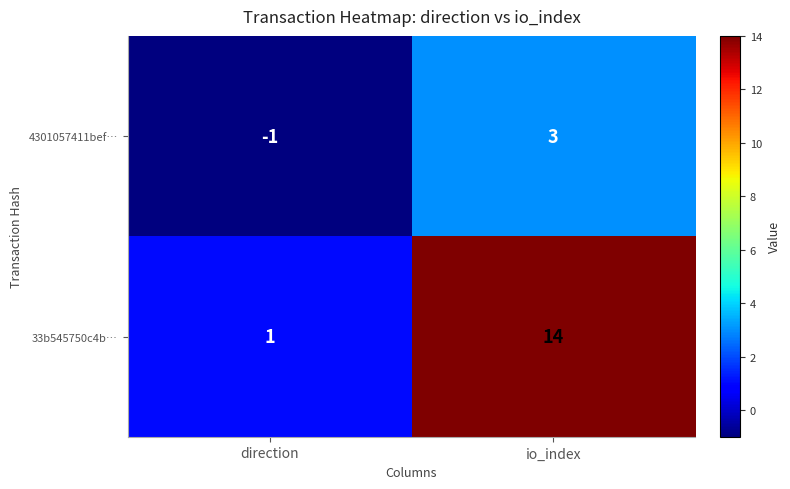

What is the sum of all 33b545750c4b… values?

15